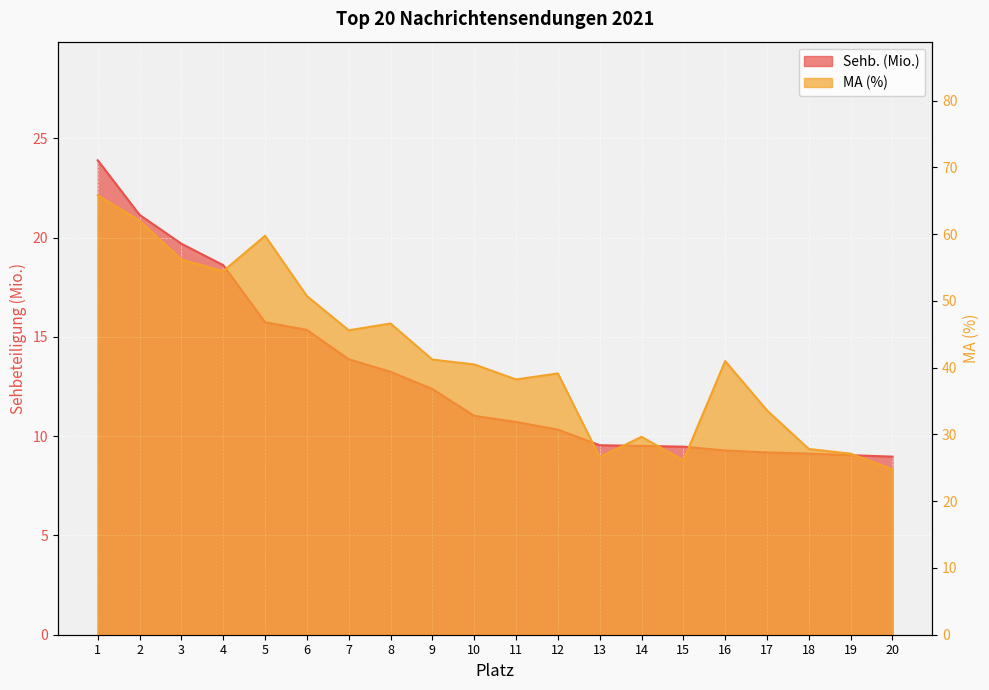

Which series has the largest total across all categories?

MA (%)